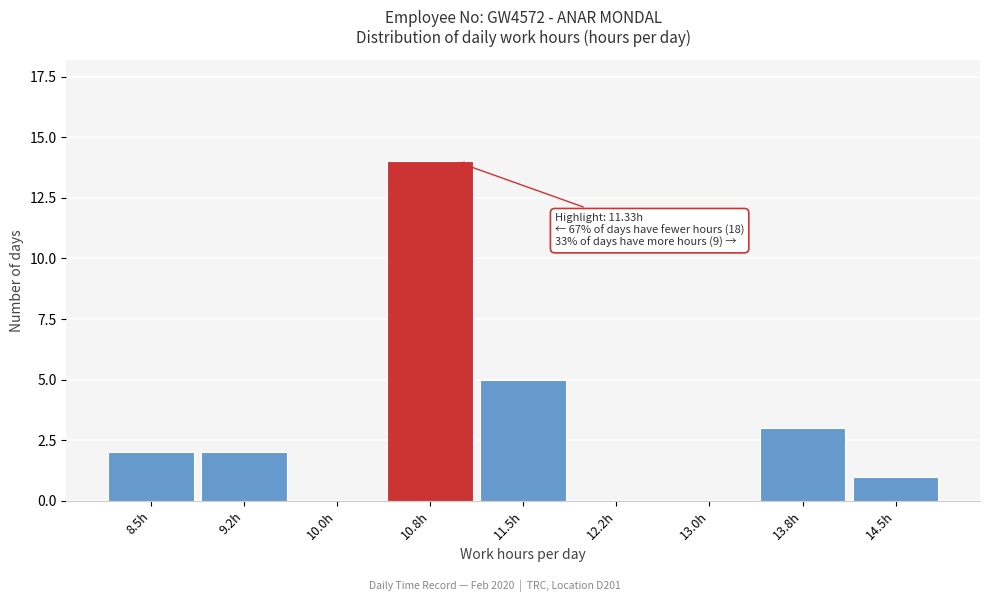

Reading left to right, extract all data points from this chart.

8.5h=2	9.2h=2	10.0h=0	10.8h=14	11.5h=5	12.2h=0	13.0h=0	13.8h=3	14.5h=1